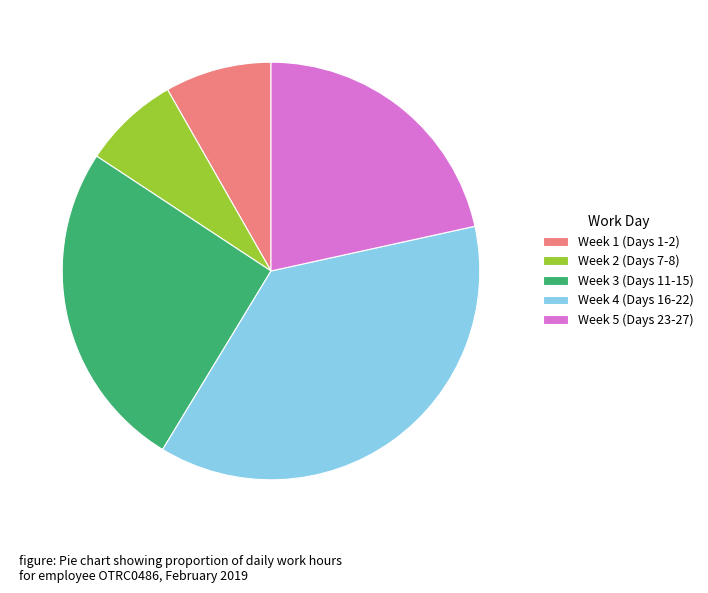

Rank the categories by value from lowest to highest.

Week 2 (Days 7-8), Week 1 (Days 1-2), Week 5 (Days 23-27), Week 3 (Days 11-15), Week 4 (Days 16-22)